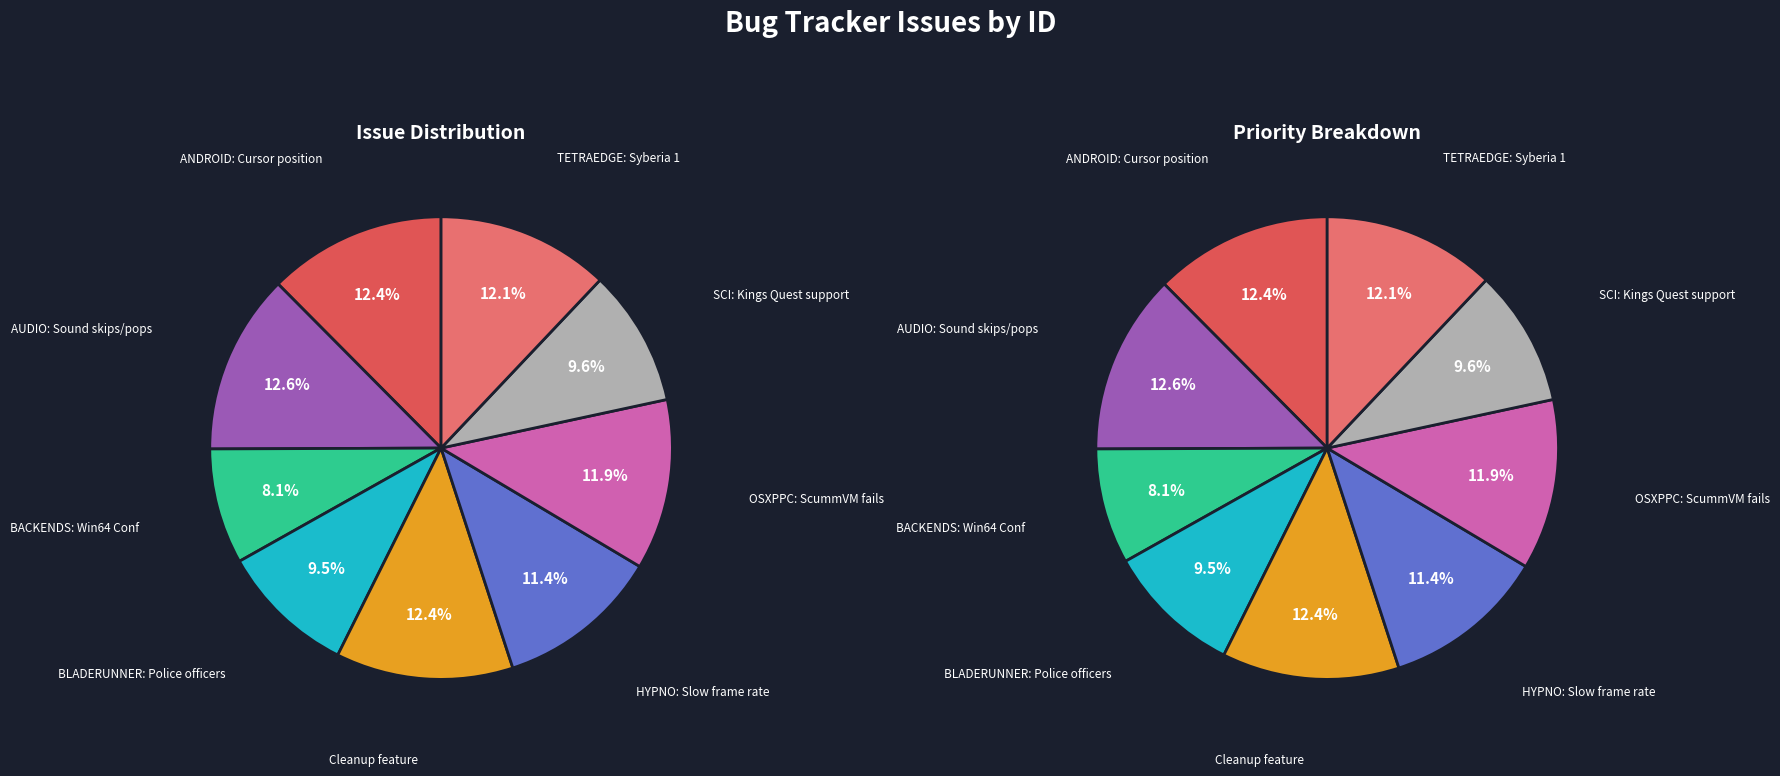

Approximately how many times larger is the value at Cleanup feature compared to BACKENDS: Win64 Conf?

1.5